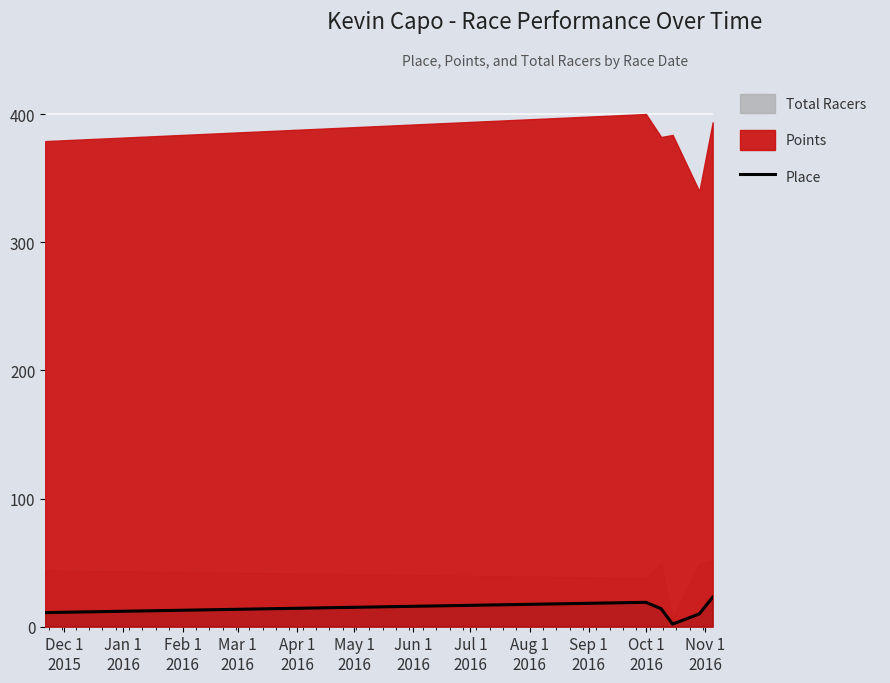

What is the difference between the second highest and minimum values?

17